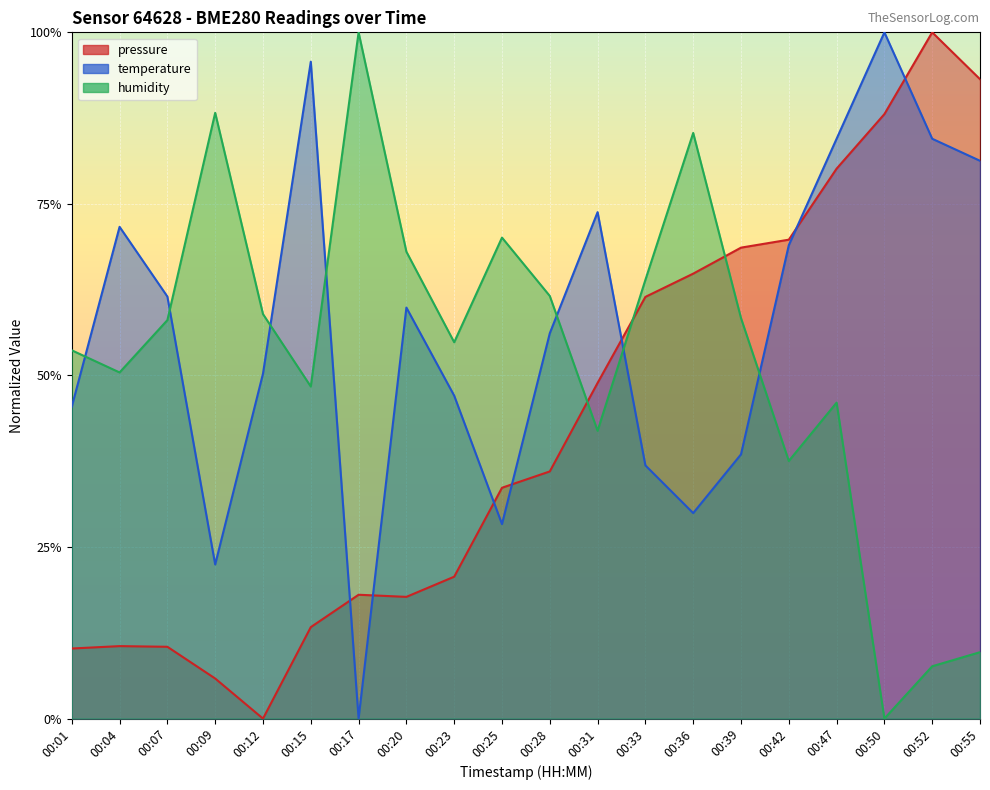

Where is the first local maximum for temperature?

00:04